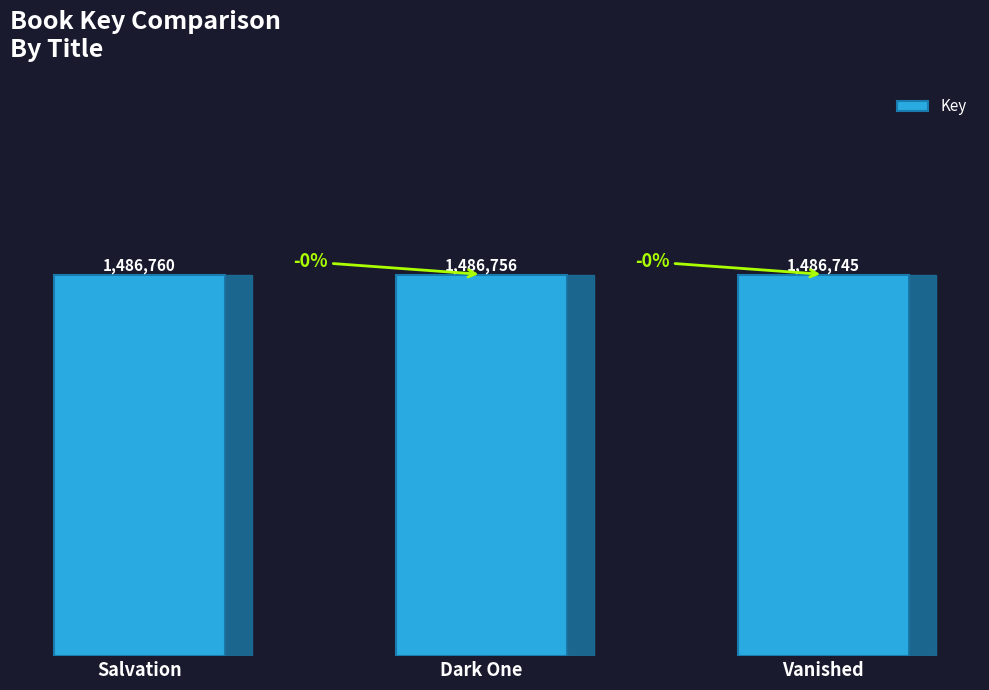

Are the bars grouped side by side (vs. stacked)?

No